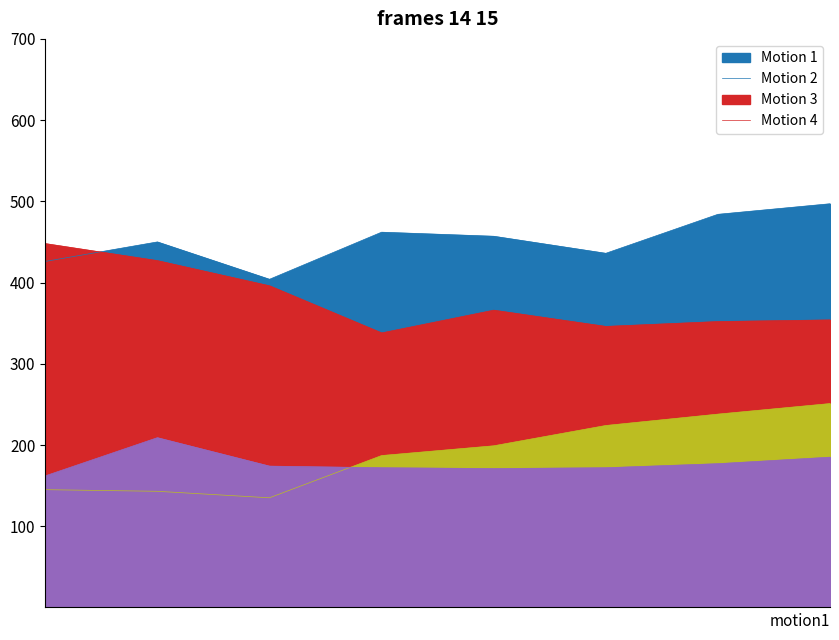

What is the greatest value displayed?

497